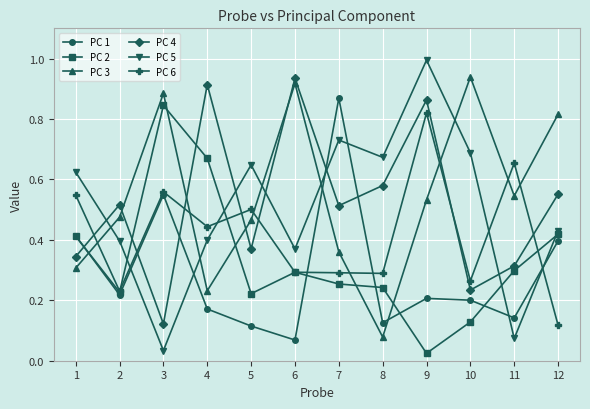

At which category does PC 2 reach its first local peak?

3